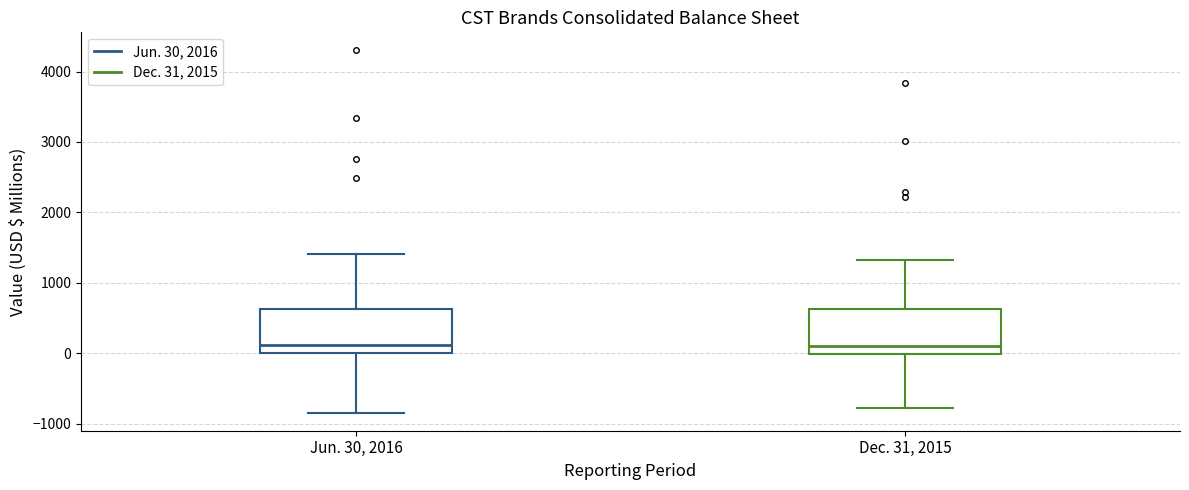

Where does the upper whisker of the box for Jun. 30, 2016 end on the y-axis? The values are not printed on the chart, so give them approximately, as read against the axis.

1400